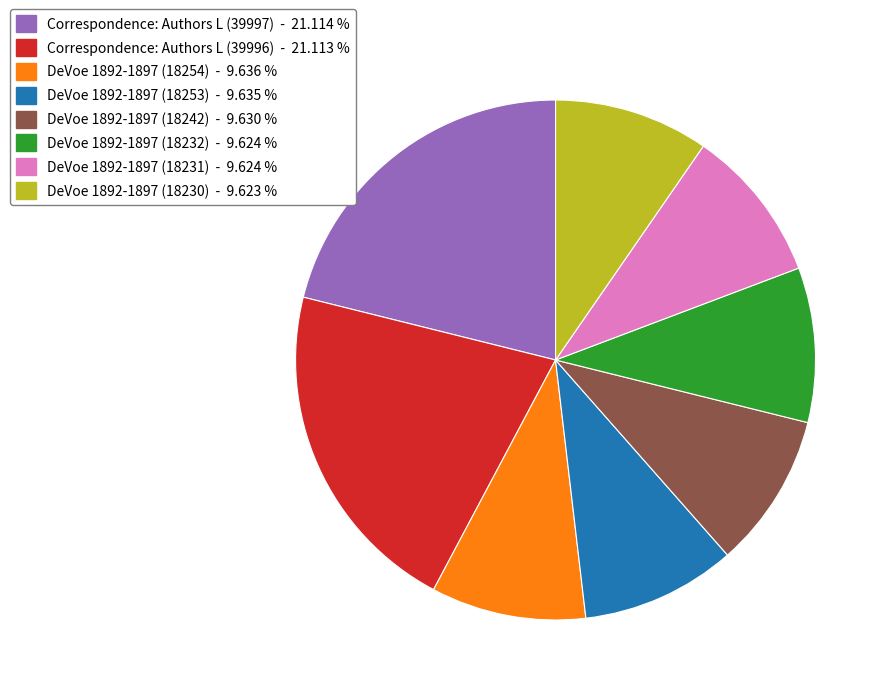

Which has a higher value, Correspondence: Authors L (39997) or DeVoe 1892-1897 (18242)?

Correspondence: Authors L (39997)